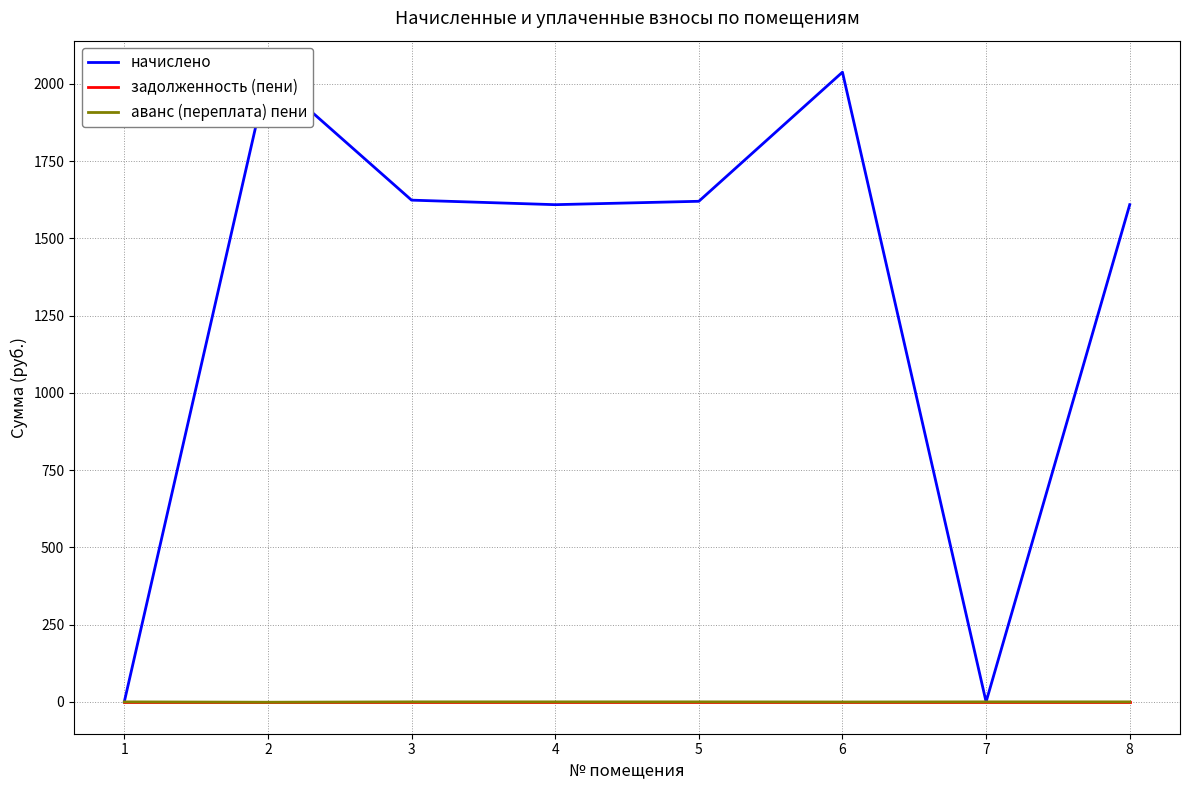

What is the average value of the начислено series?

1317.0